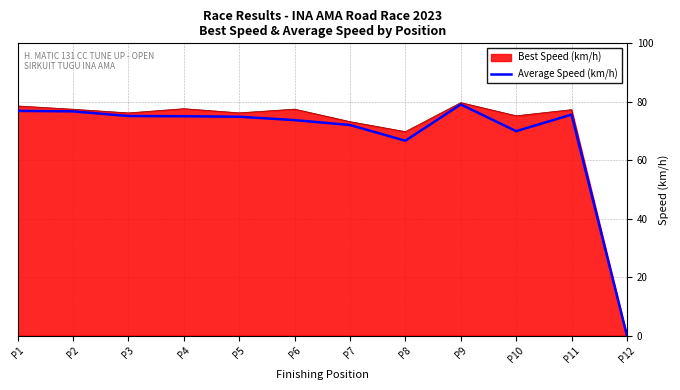

Where is Best Speed (km/h) nearest to the value 39?

P8